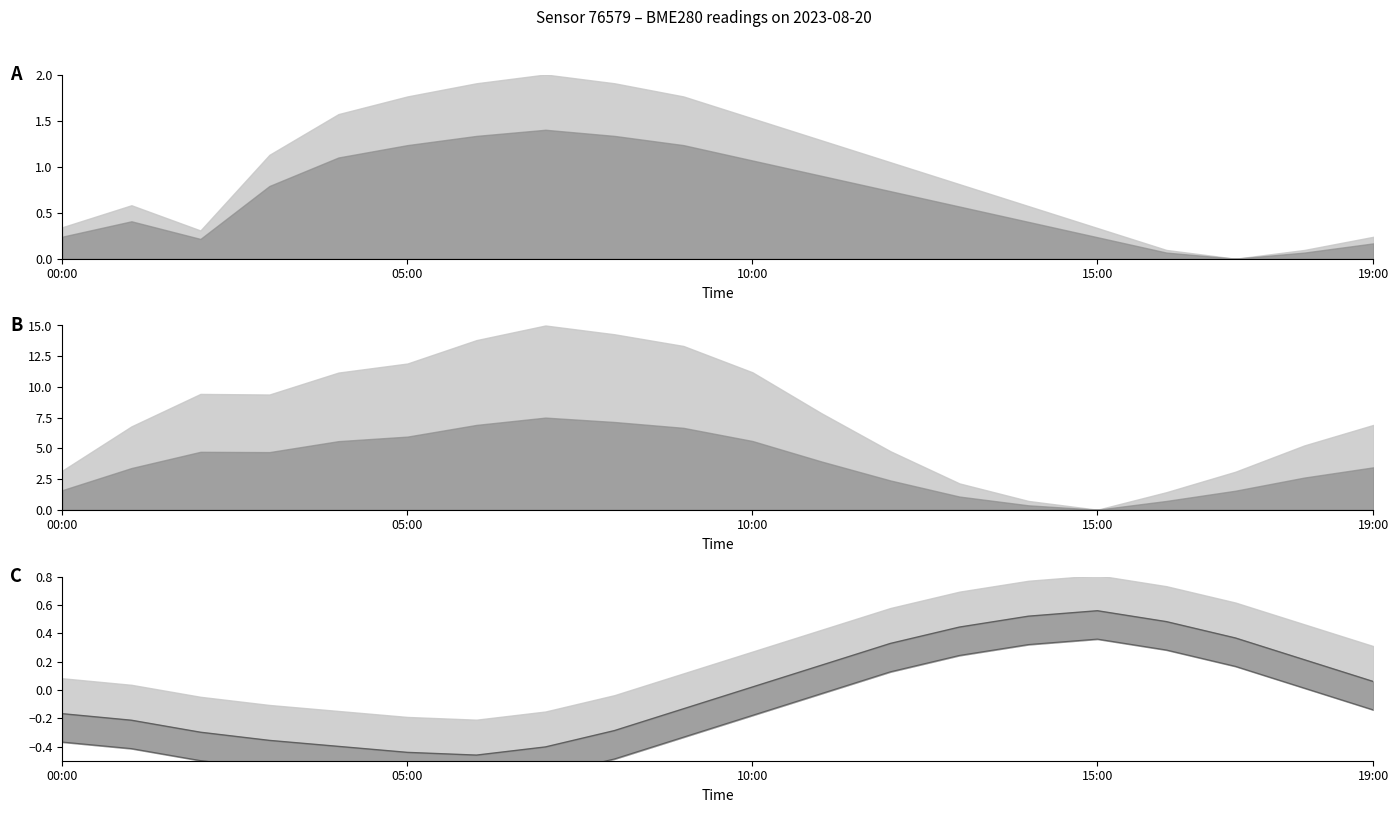

How many positive values does the temperature_min series have?

7